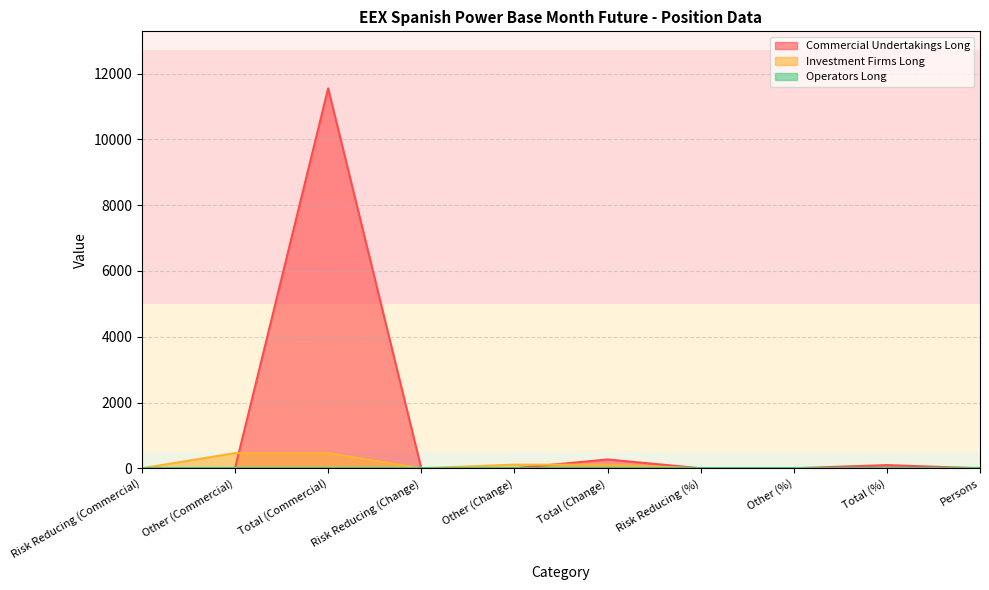

What is the difference between the maximum and minimum values in the Investment Firms Long series?

462.0